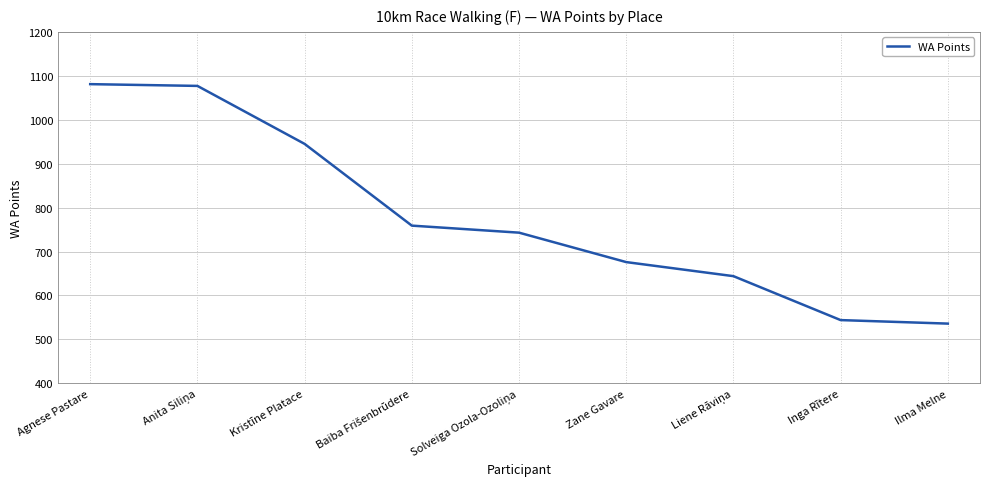

How many categories are shown in the chart?

9